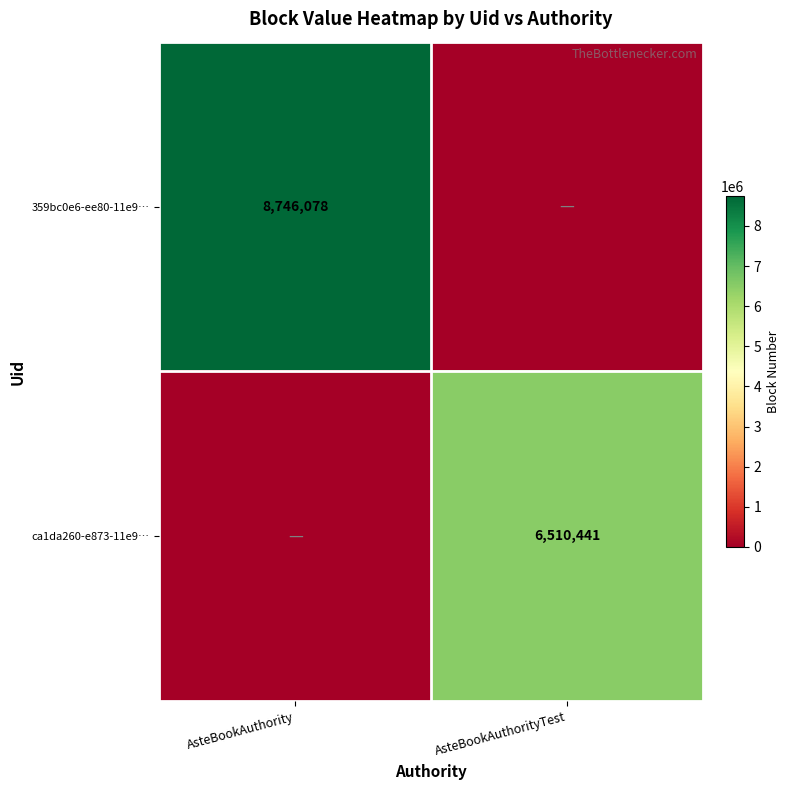

The 359bc0e6-ee80-11e9… series shows 8746078 at AsteBookAuthority. True or false?

True